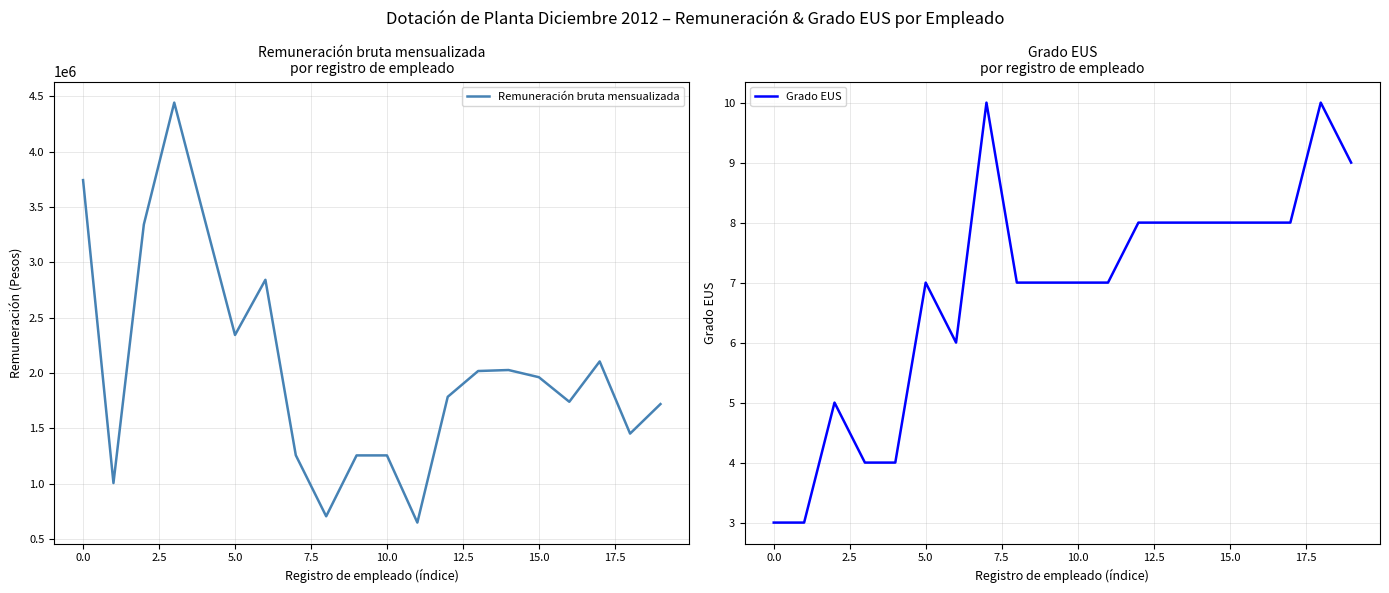

What is the value of the Grado EUS point at the 7th from the left?

6